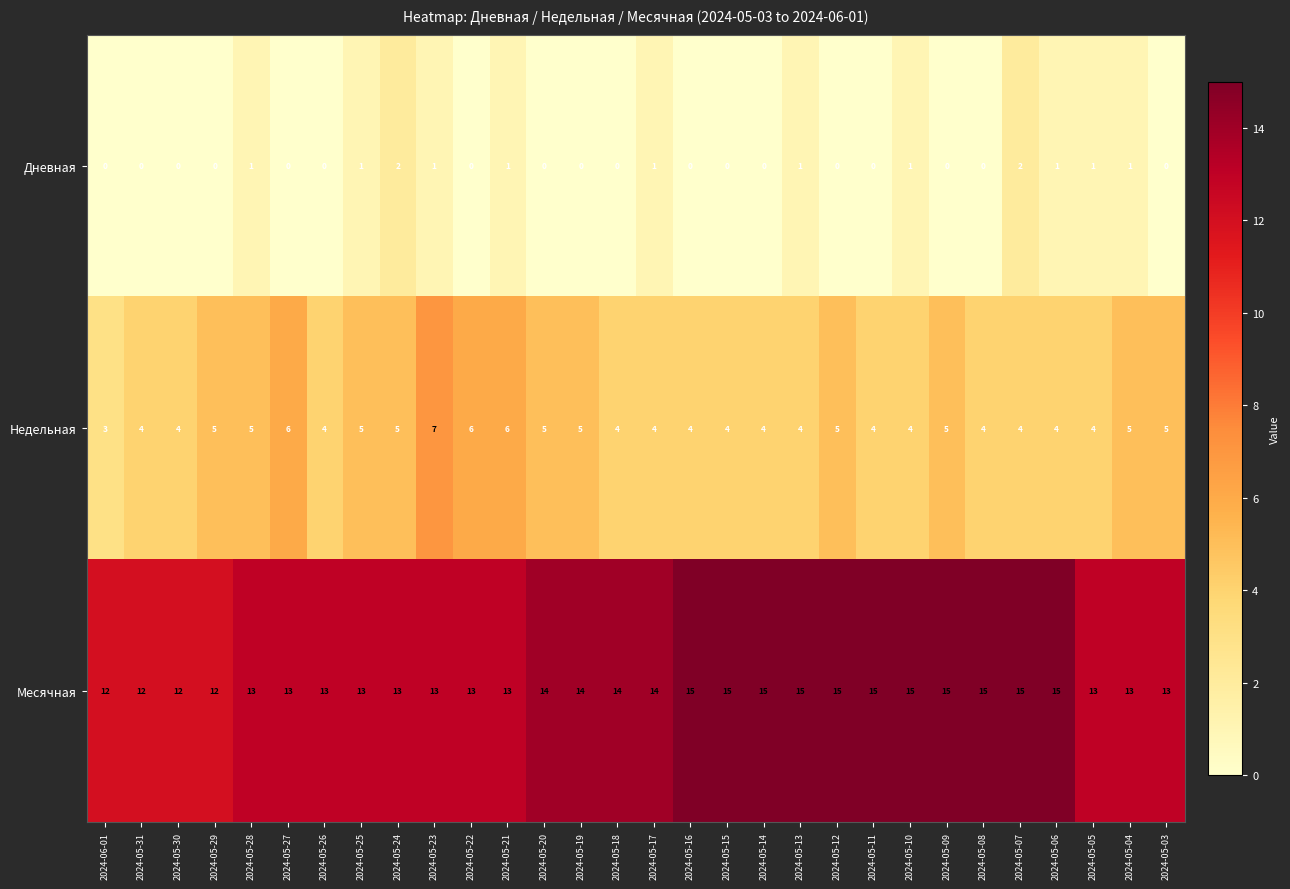

What value does the Недельная series have at 2024-05-25?

5